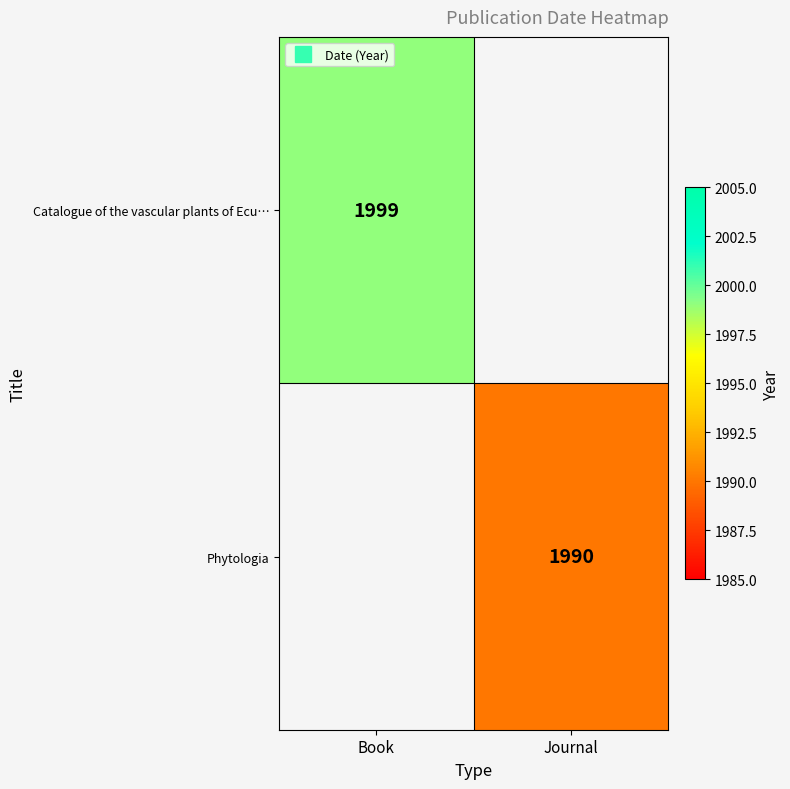

At Journal, list the series in order from smallest to largest.

Catalogue of the vascular plants of Ecu…, Phytologia